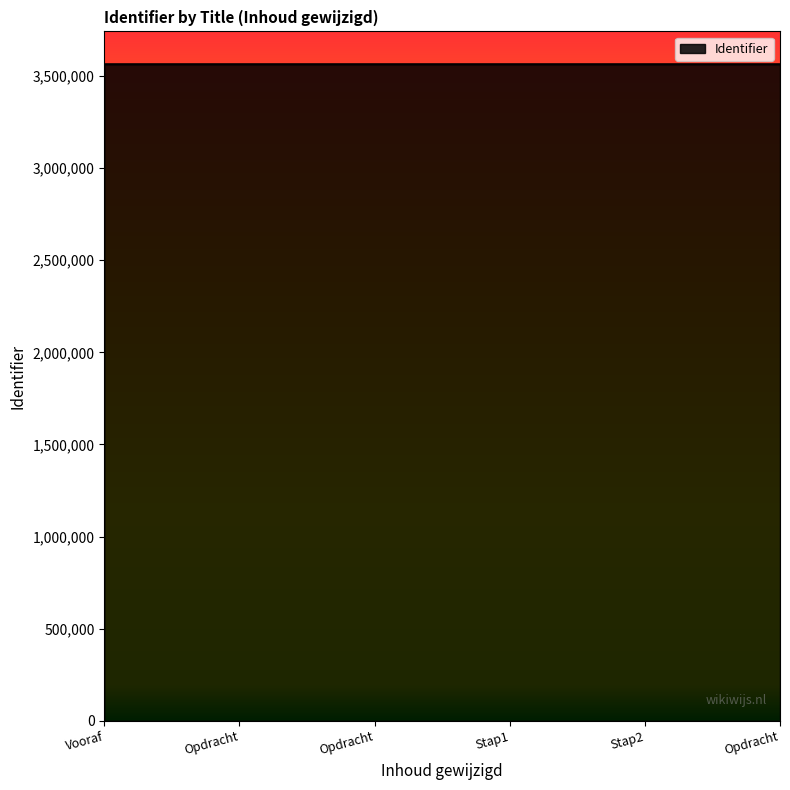

Between Opdracht and Opdracht, which is larger?

Opdracht